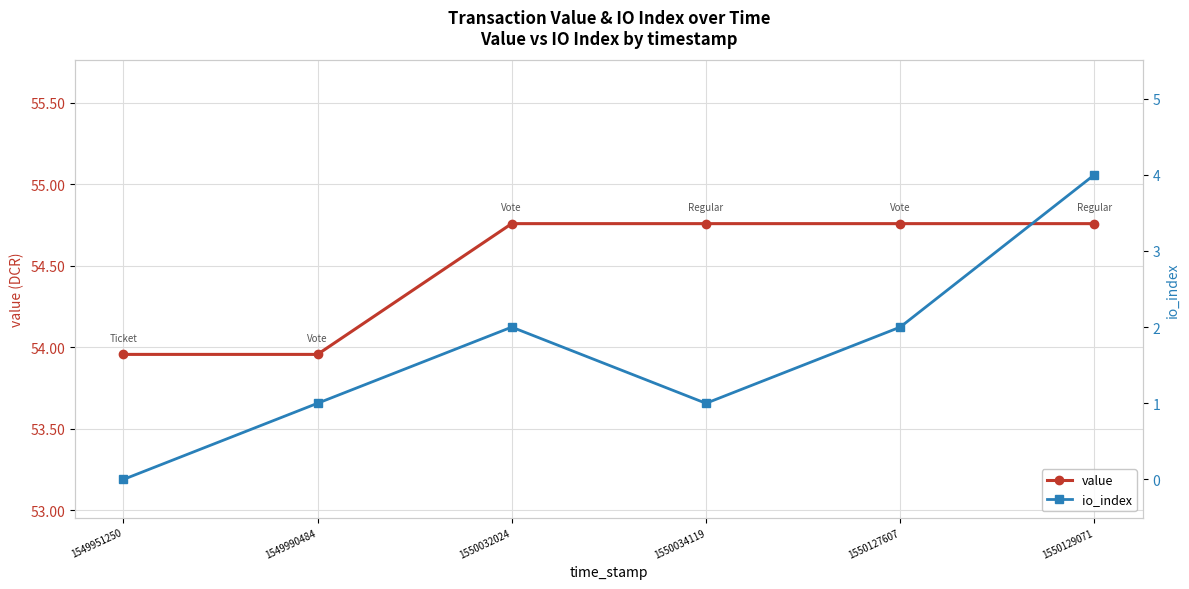

True or false: value has a value of 54.8 at 1550127607.

True